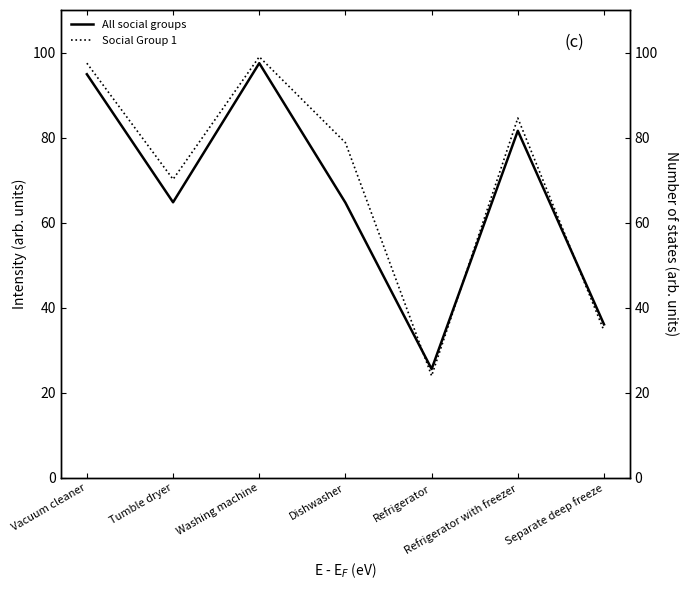

How many data points in Social Group 1 are less than 78?

3